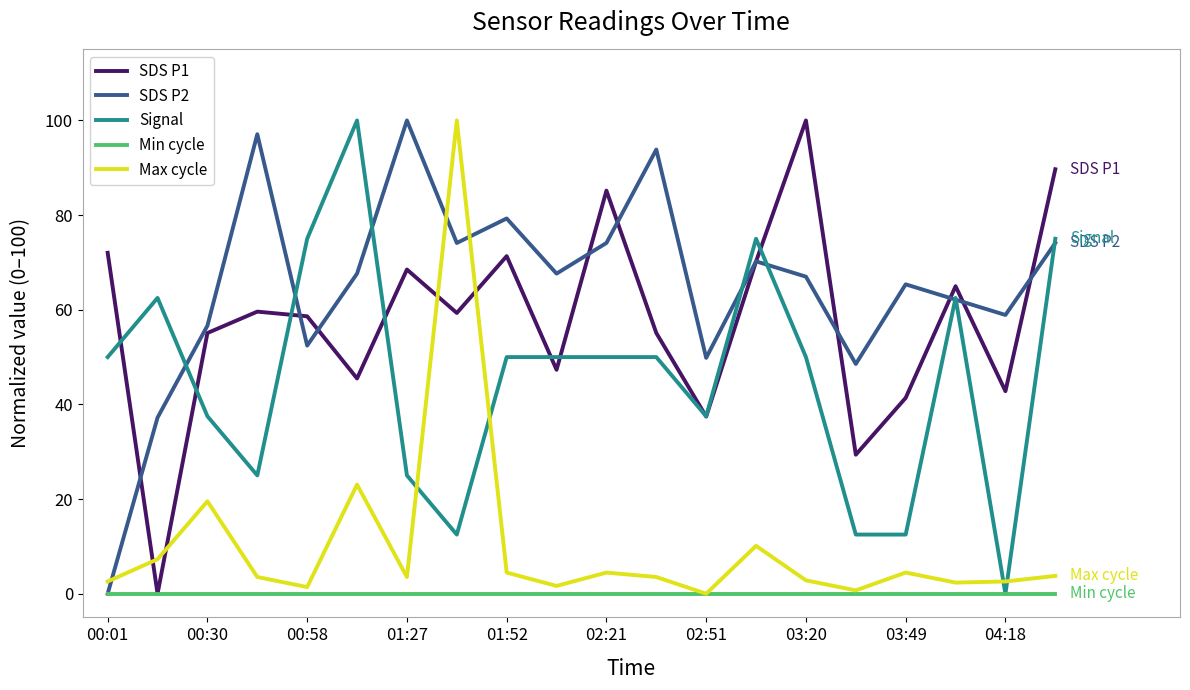

Which series has the largest total across all categories?

SDS P2